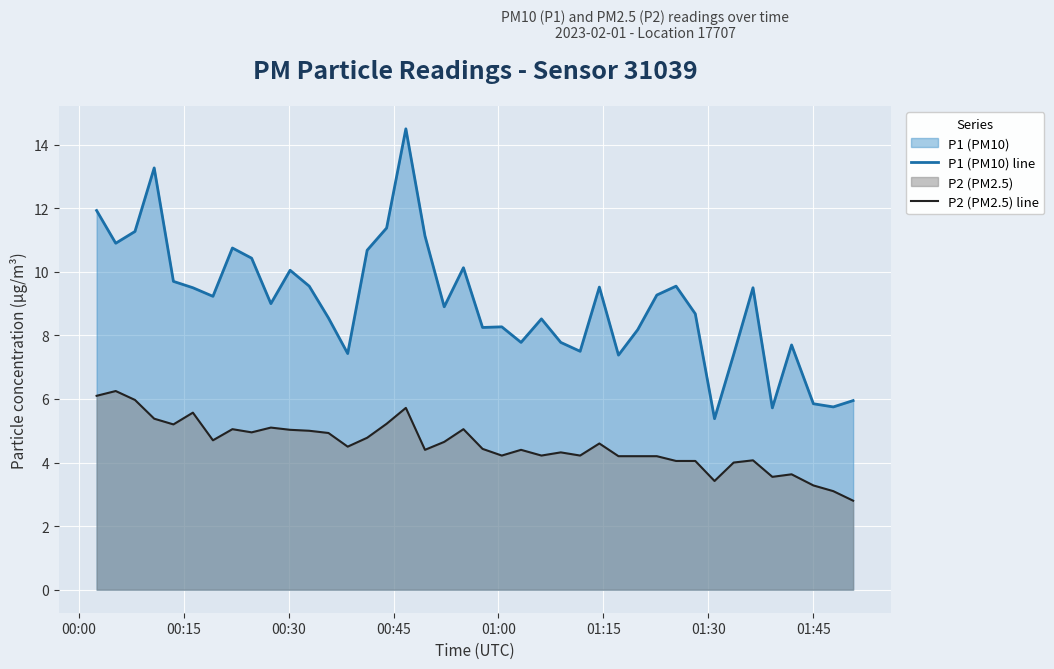

List the series in order of their peak value, lowest first.

P2 (PM2.5) line, P1 (PM10) line